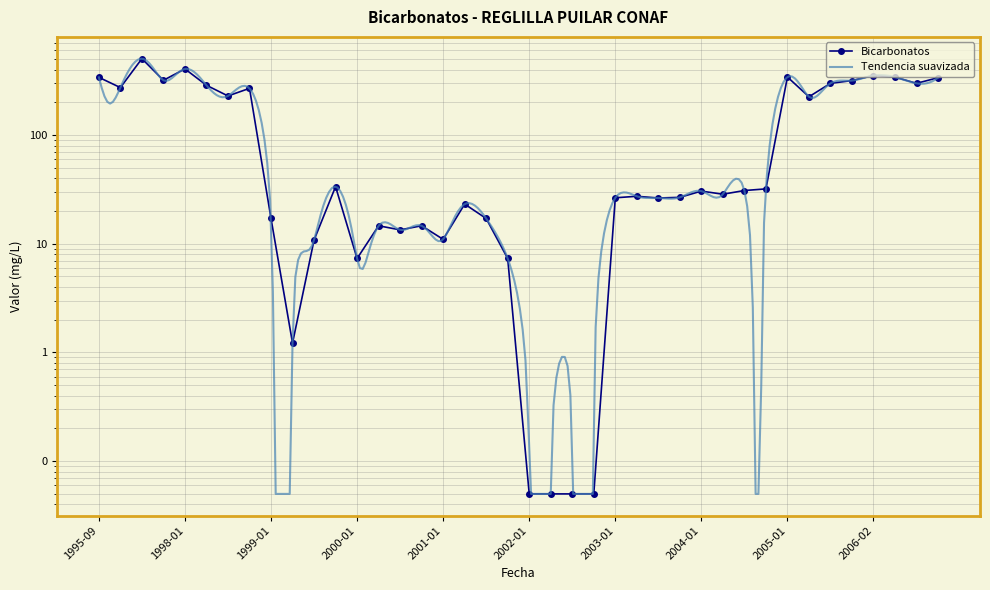

At which category does the chart reach its minimum across all series?

2002-01